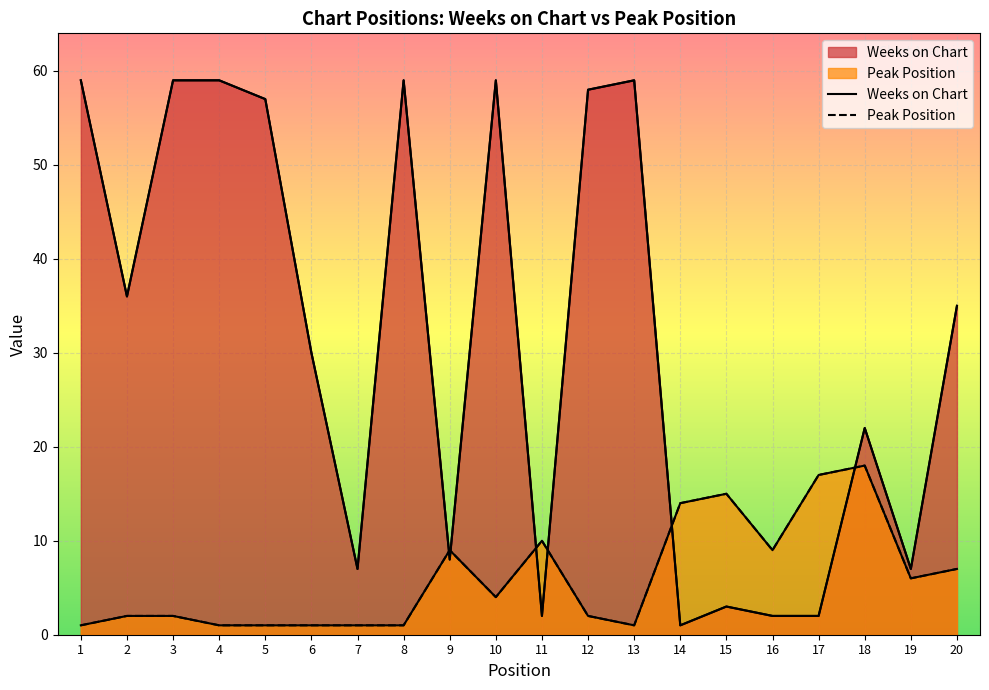

What are all the series names shown in the legend?

Weeks on Chart, Peak Position